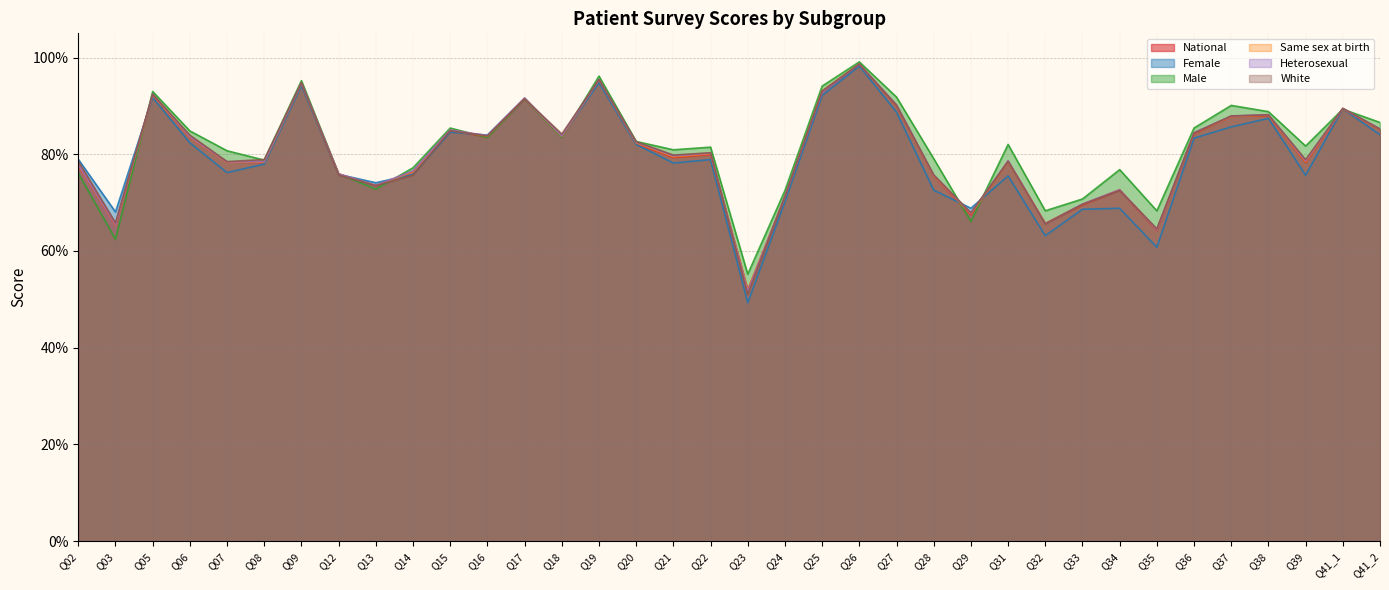

Is it true that Same sex at birth equals 1.2 at Q33?

False